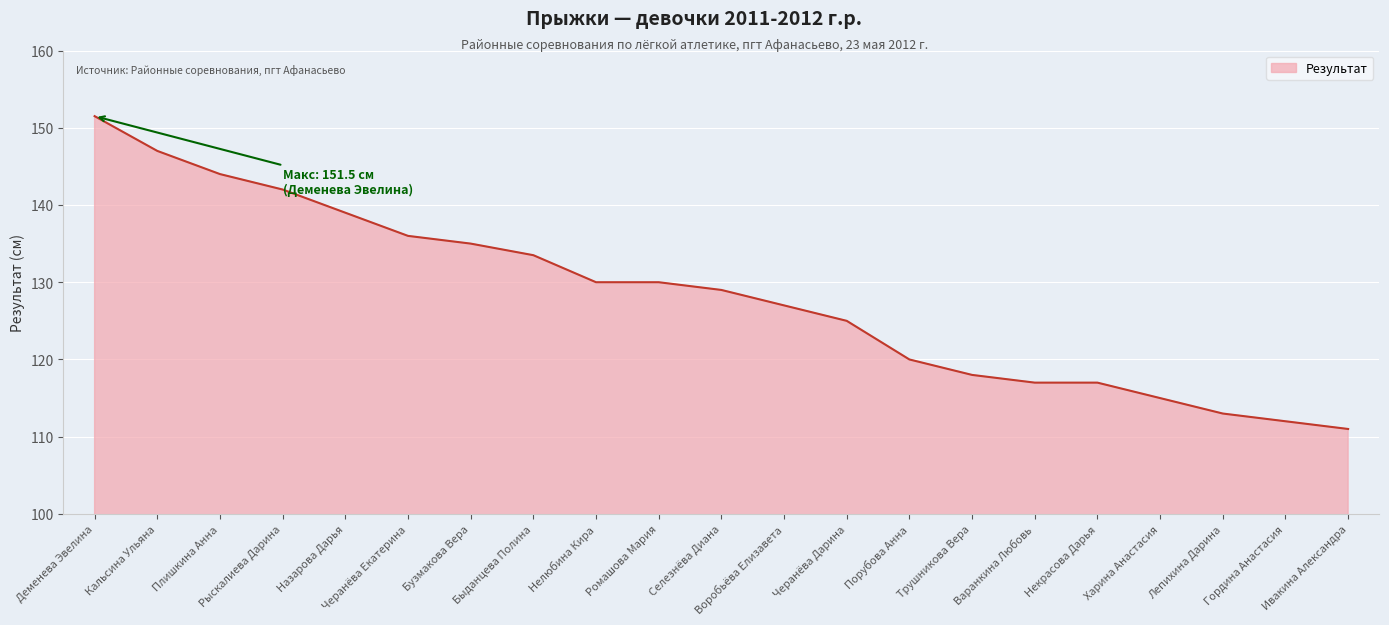

What is the difference between the maximum and minimum values?

40.5